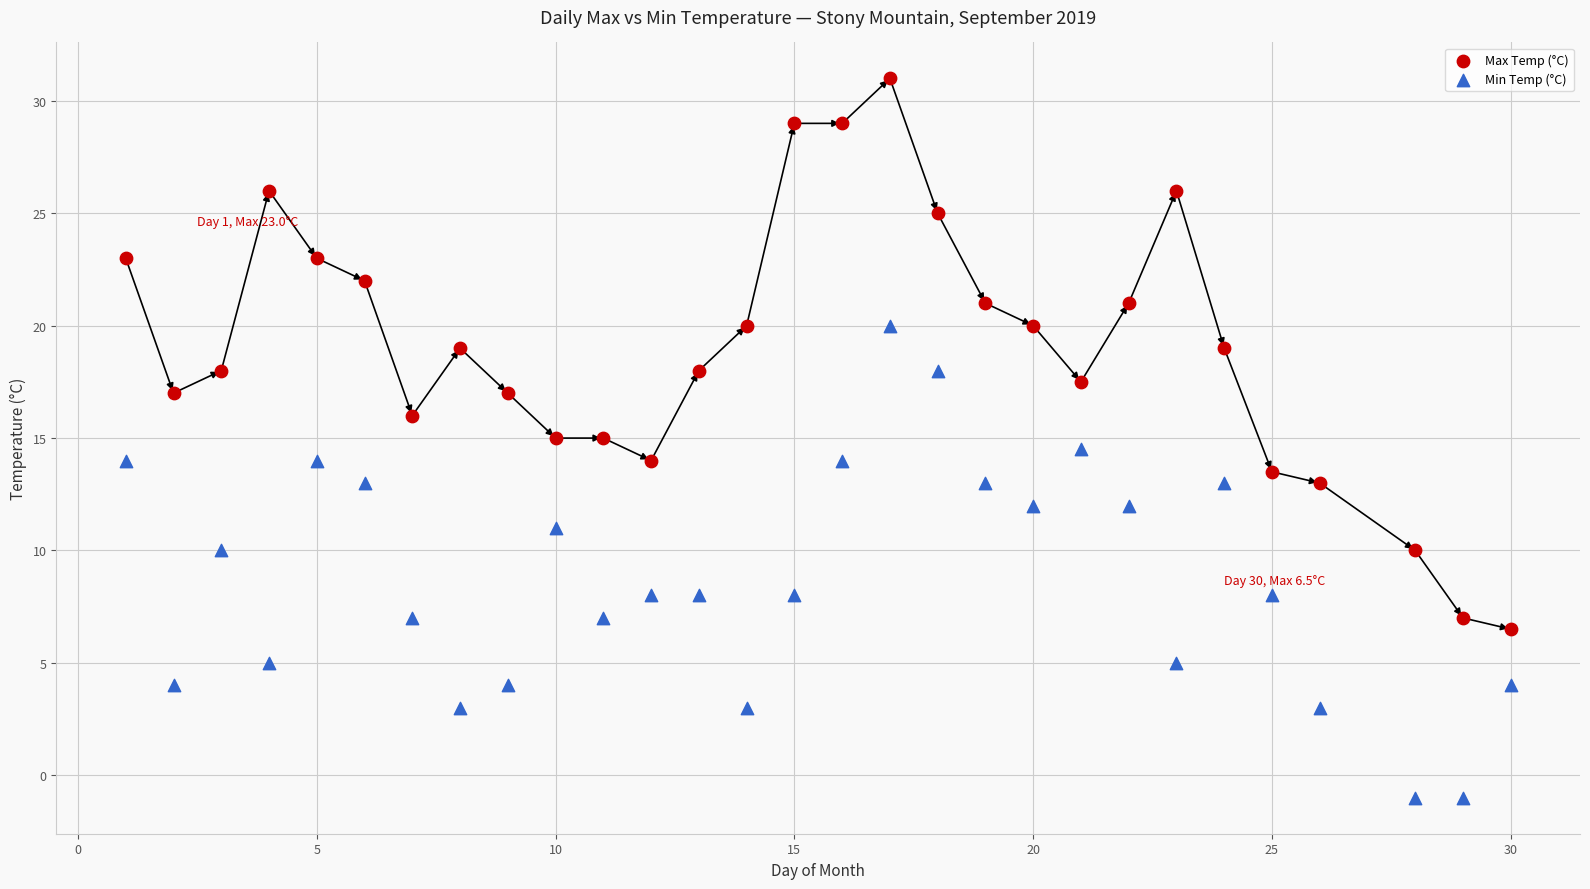

Across all data points, what is the range of X values (max minus min)?

29.0